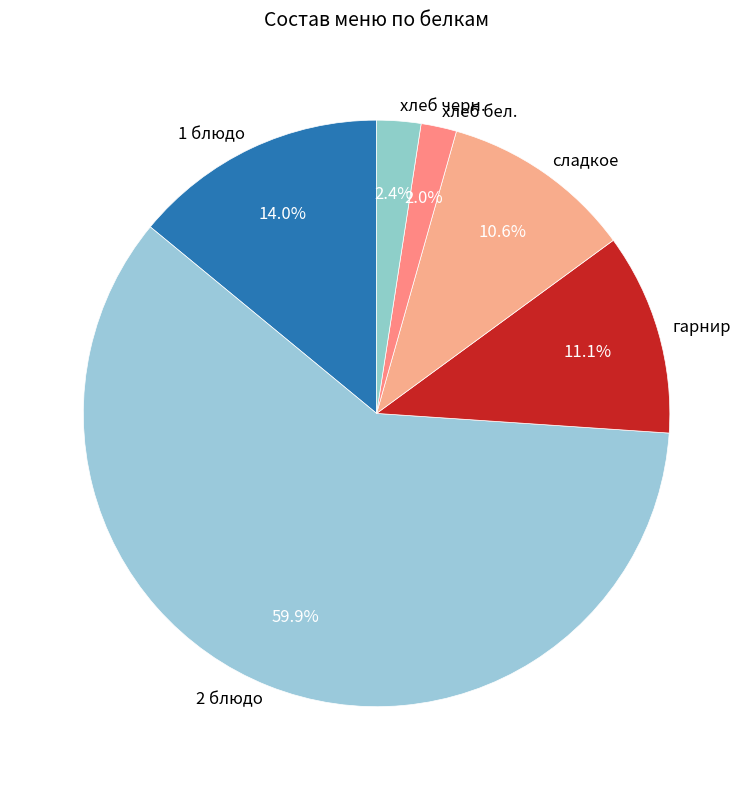

To the nearest percent, what percentage of the pie is сладкое?

11%